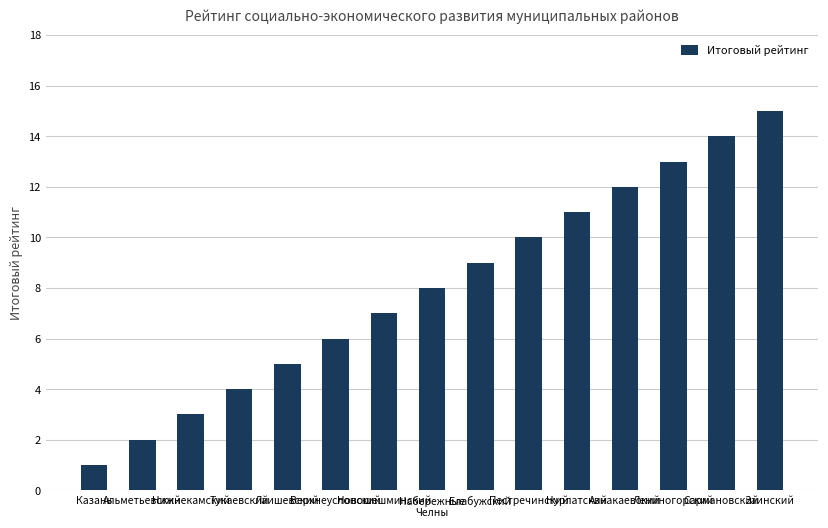

What position from the right is Лаишевский?

11